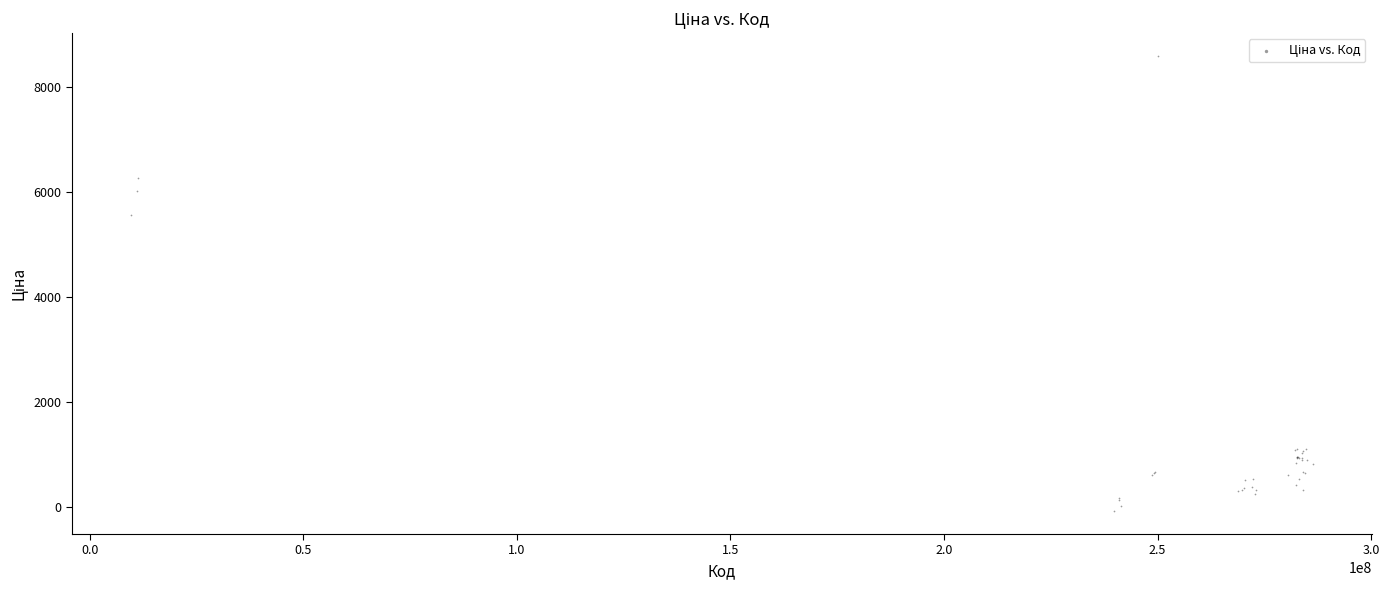

What Y value in the scatter plot is closest to 4259?

5566.7